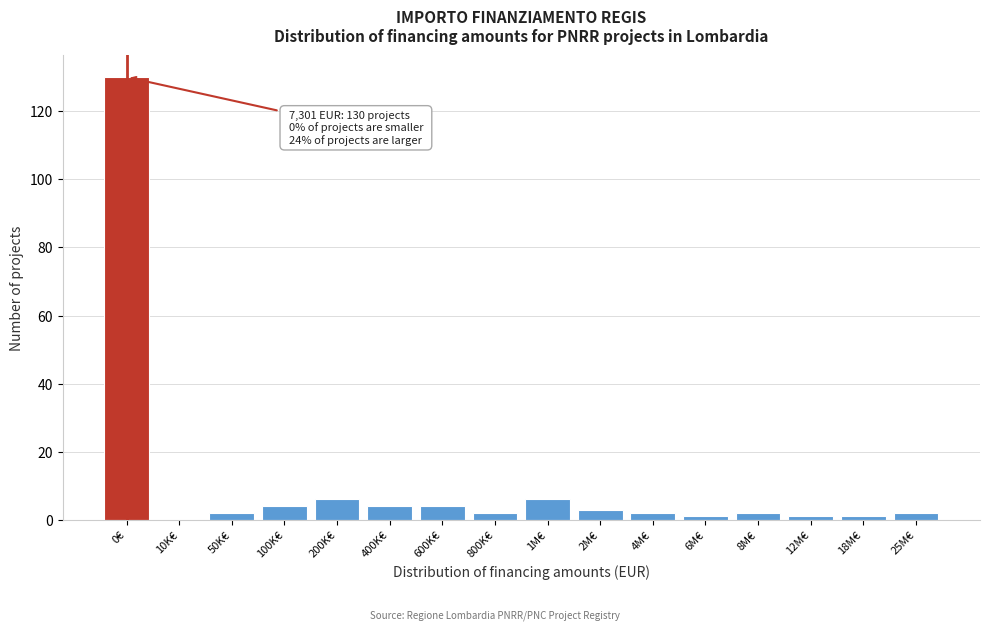

Reading left to right, what are all the values shown in this chart?

0€=130	10K€=0	50K€=2	100K€=4	200K€=6	400K€=4	600K€=4	800K€=2	1M€=6	2M€=3	4M€=2	6M€=1	8M€=2	12M€=1	18M€=1	25M€=2